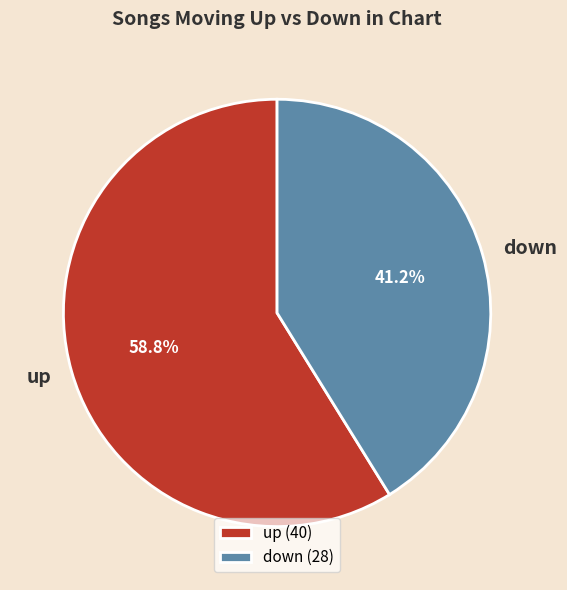

What percentage is NOT represented by up?

41.2%